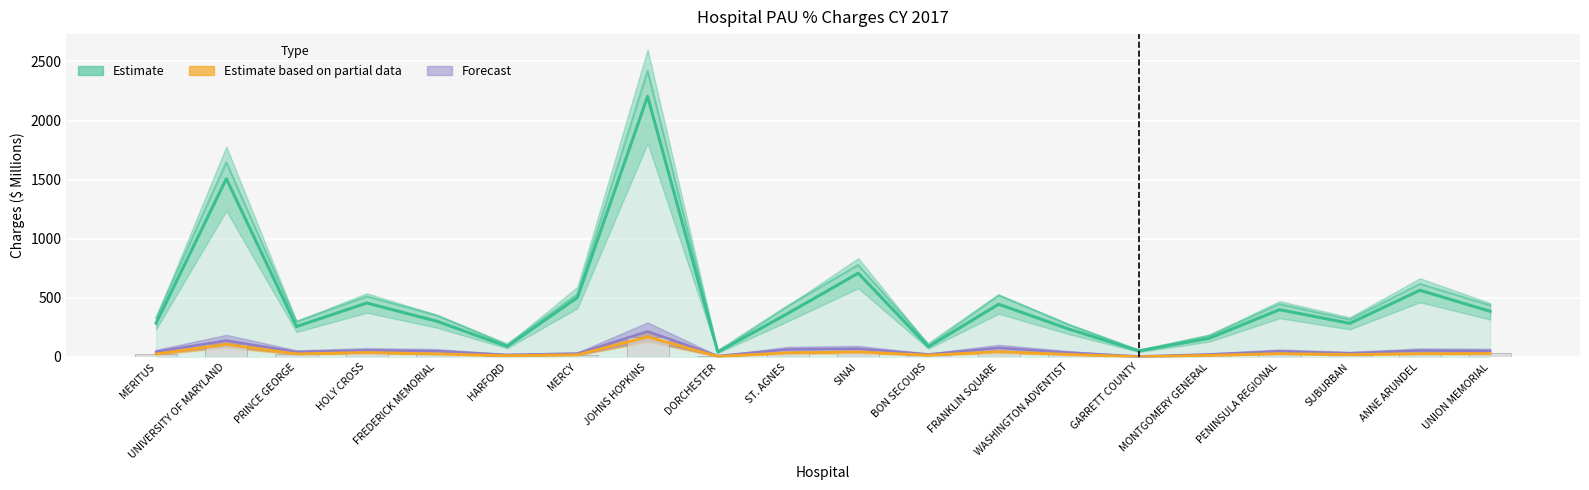

What is the label of the 2nd bar from the left?

UNIVERSITY OF MARYLAND